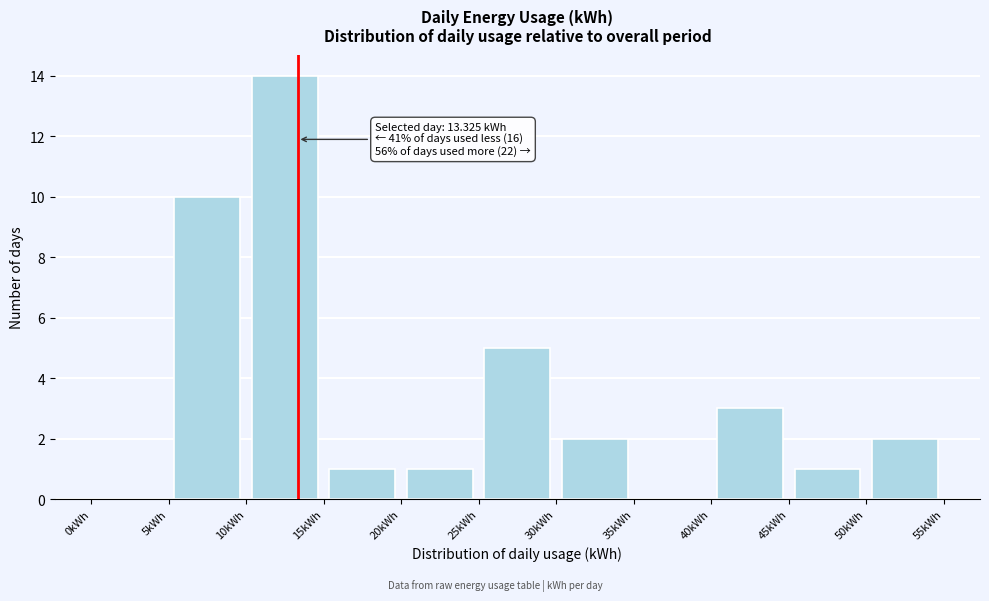

Which range on the x-axis has the tallest bar?

10 to 15